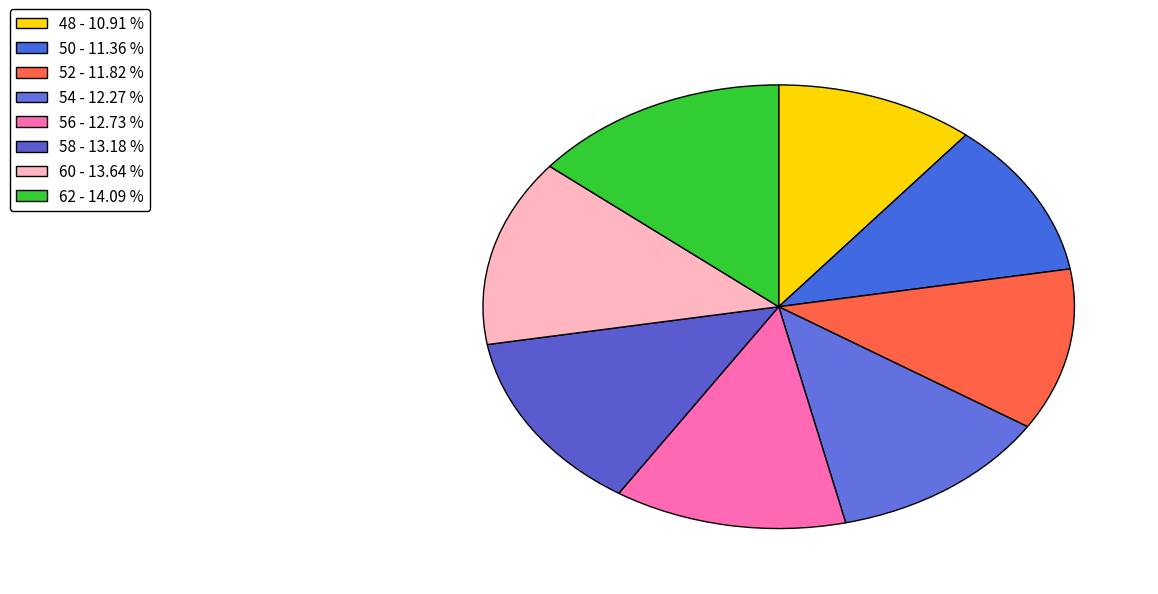

What percentage is the 58 slice, to the nearest percent?

13%